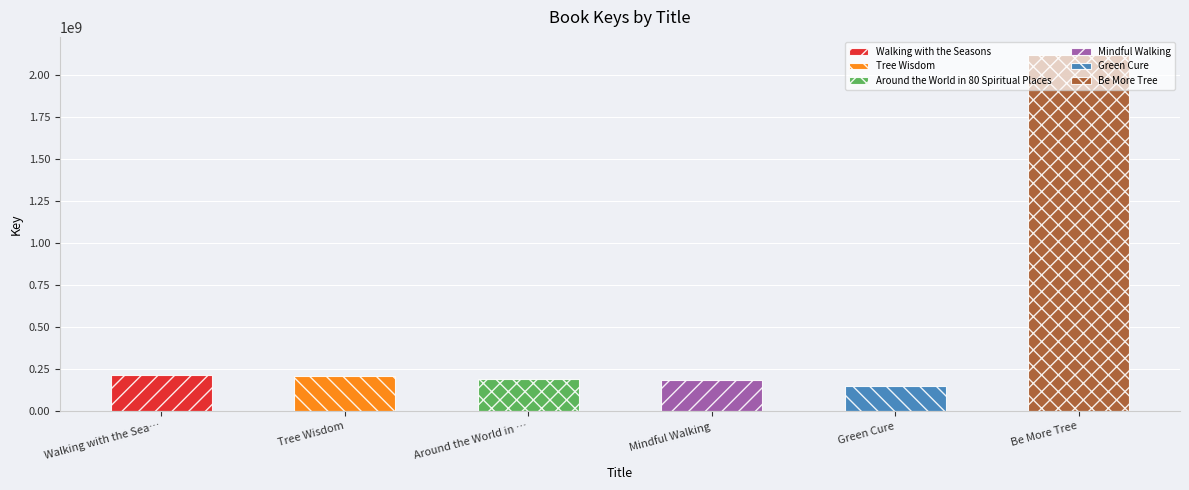

Is it true that the value at Be More Tree is 576780452?

False